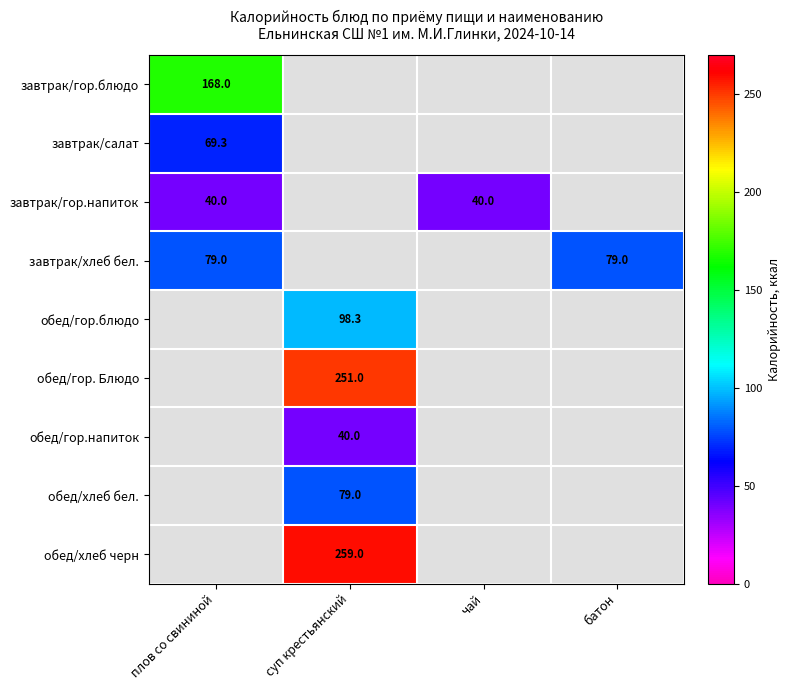

The value of завтрак/гор.блюдо at плов со свининой is 168.0. True or false?

True